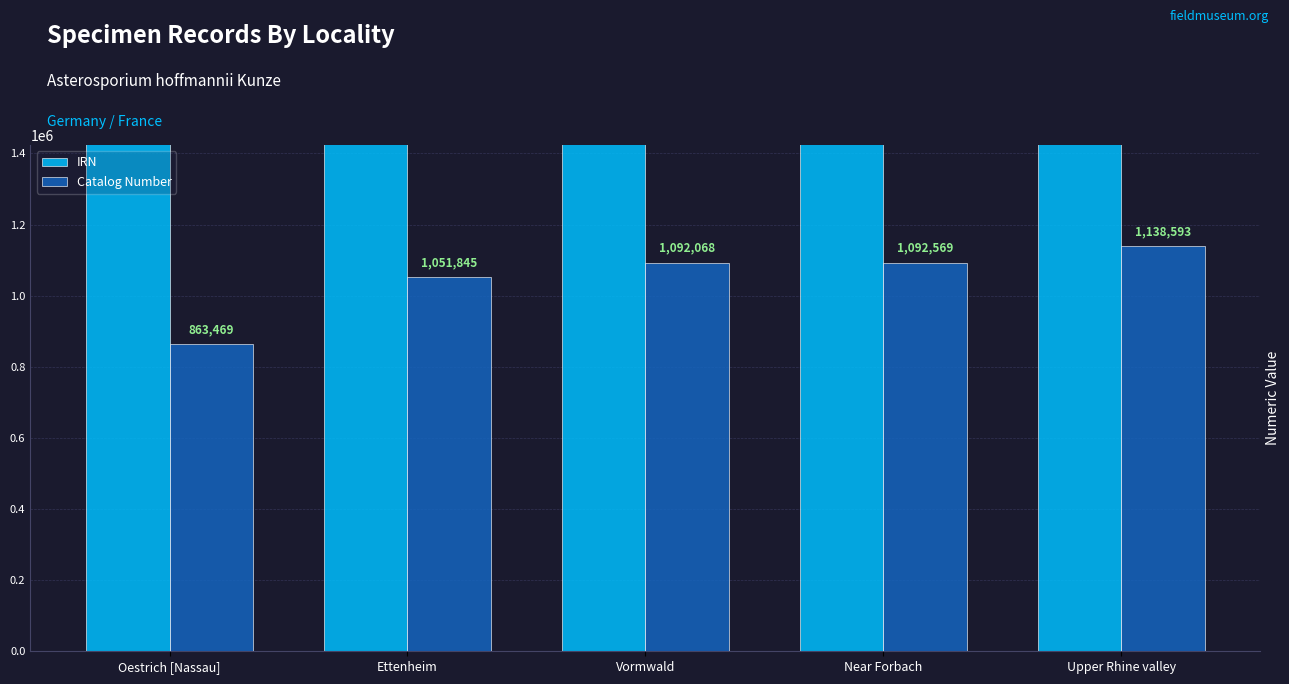

List the labels in order of IRN value, smallest first.

Ettenheim, Near Forbach, Vormwald, Upper Rhine valley, Oestrich [Nassau]